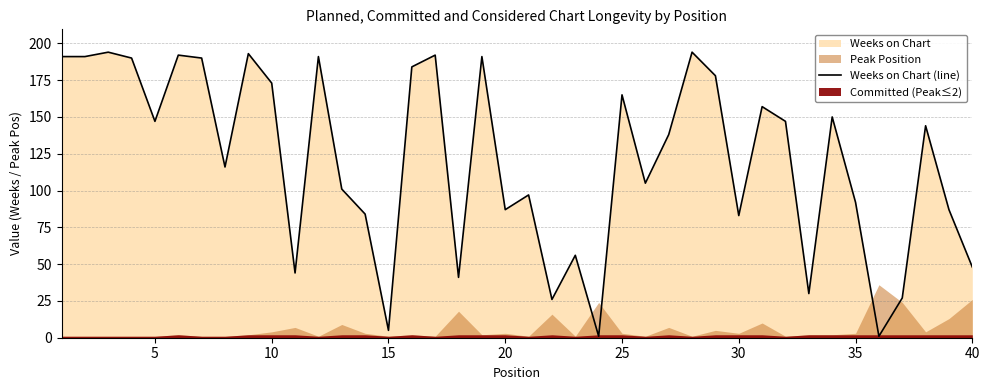

Reading left to right, list all the values displayed in this chart.

191	191	194	190	147	192	190	116	193	173	44	191	101	84	5	184	192	41	191	87	97	26	56	1	165	105	138	194	178	83	157	147	30	150	92	1	27	144	87	48